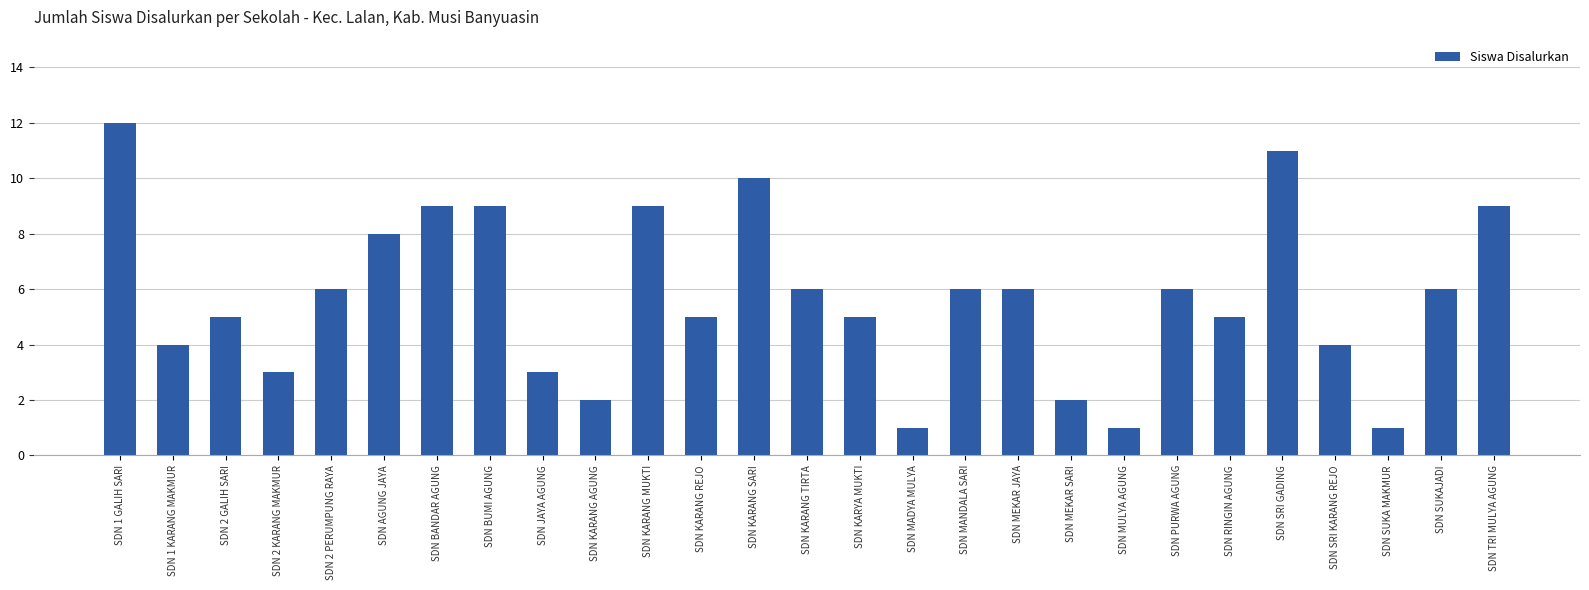

How many distinct data groups are displayed?

1